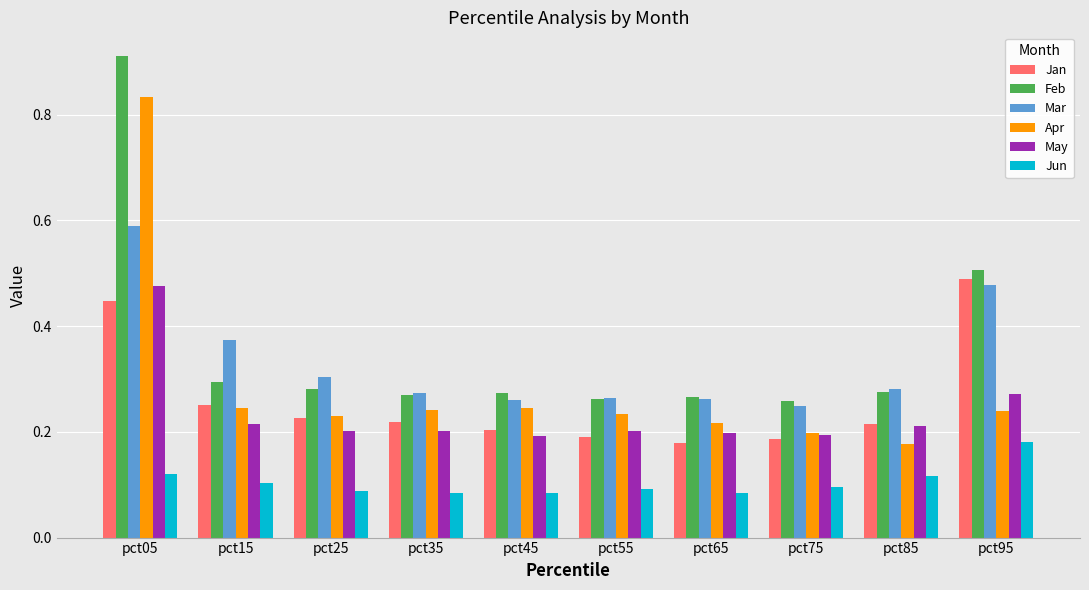

Which series changed the most between pct15 and pct55?

Mar